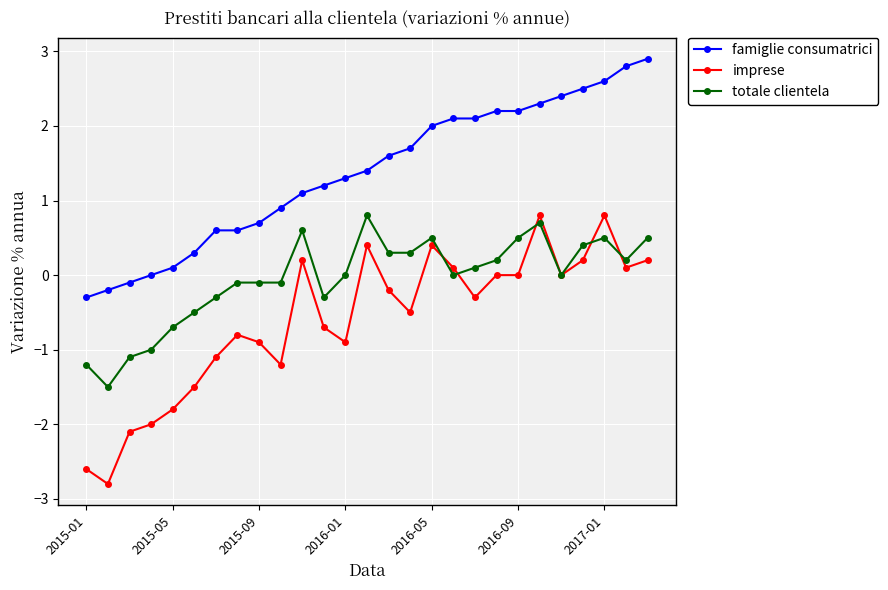

What is the lowest value of the imprese series?

-2.8